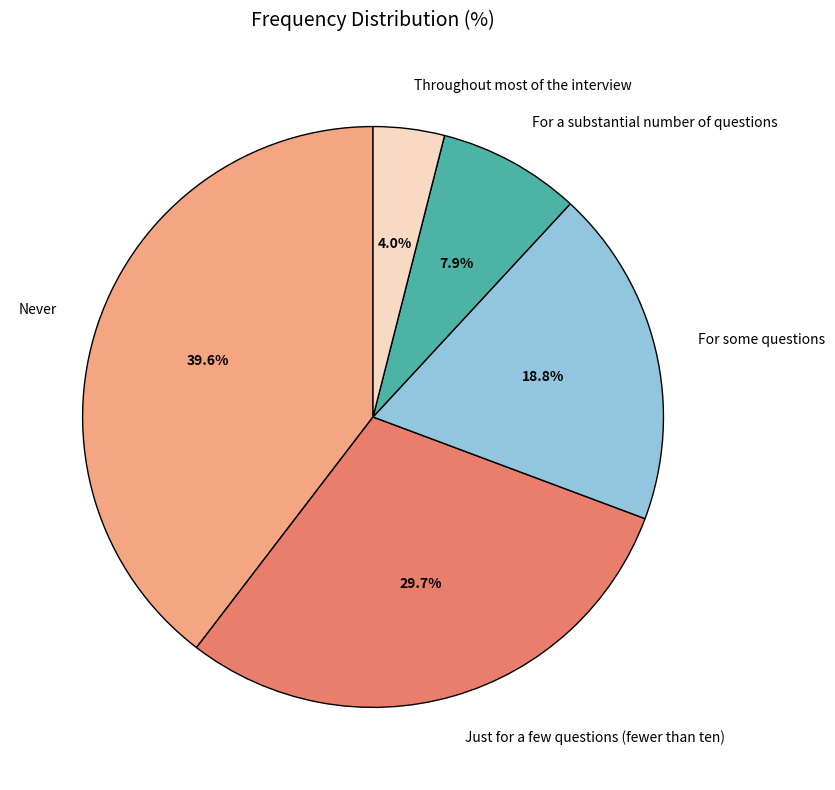

To the nearest percent, what is the average slice percentage?

20%